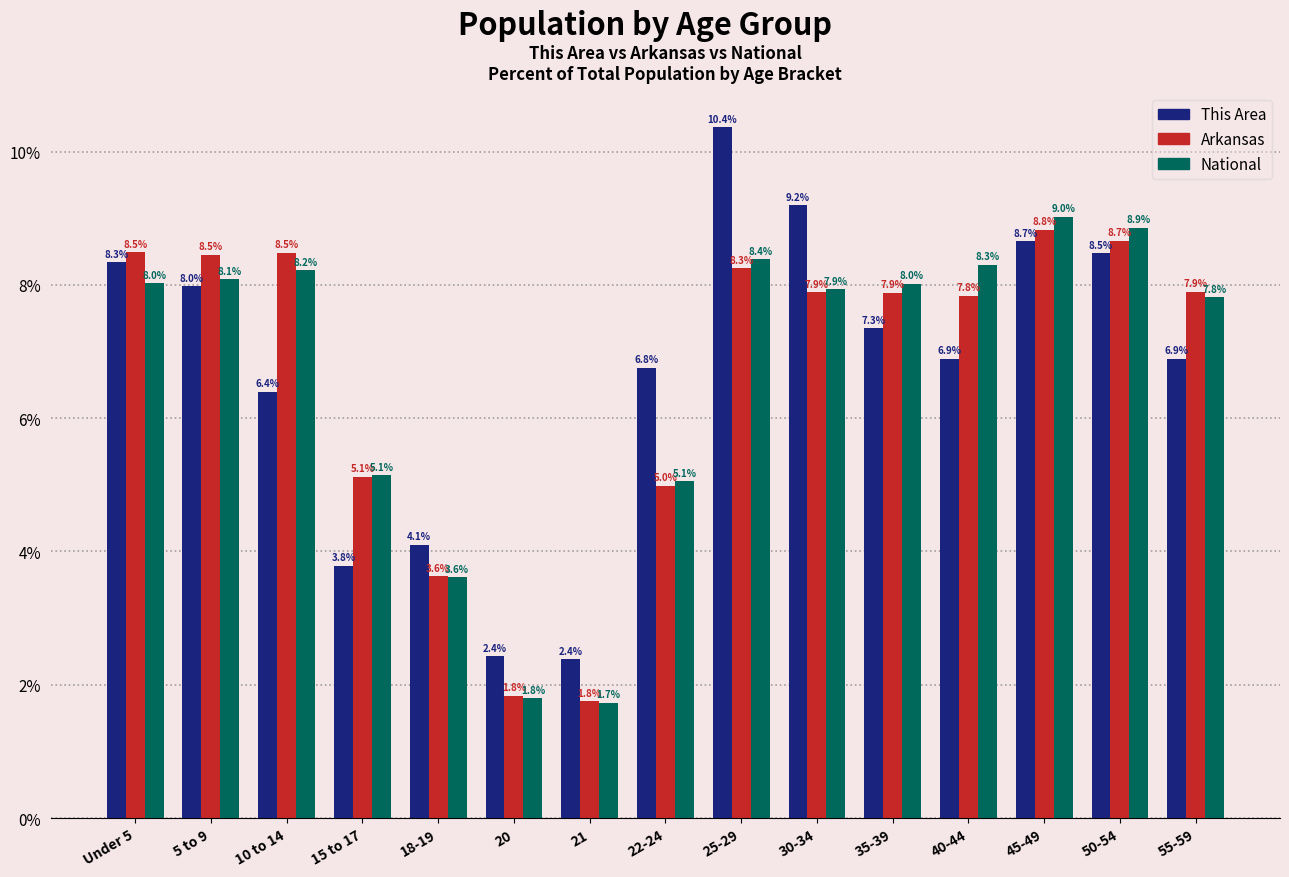

What is the smallest value displayed?

1.7